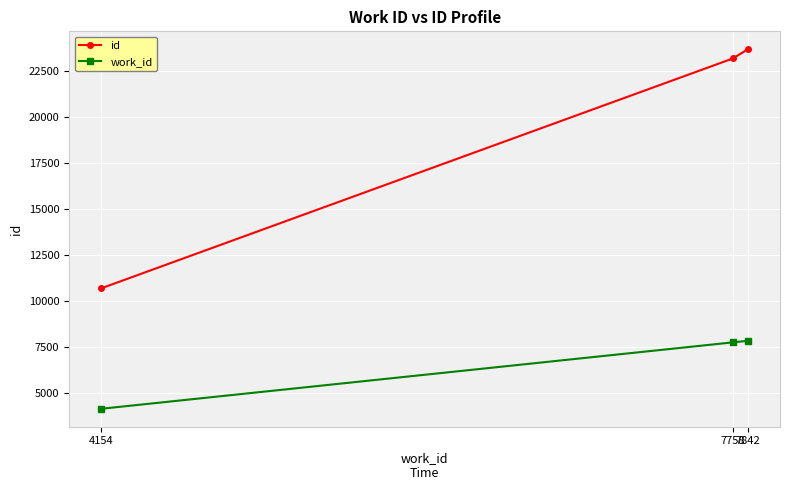

Where is work_id nearest to the value 5998?

7758